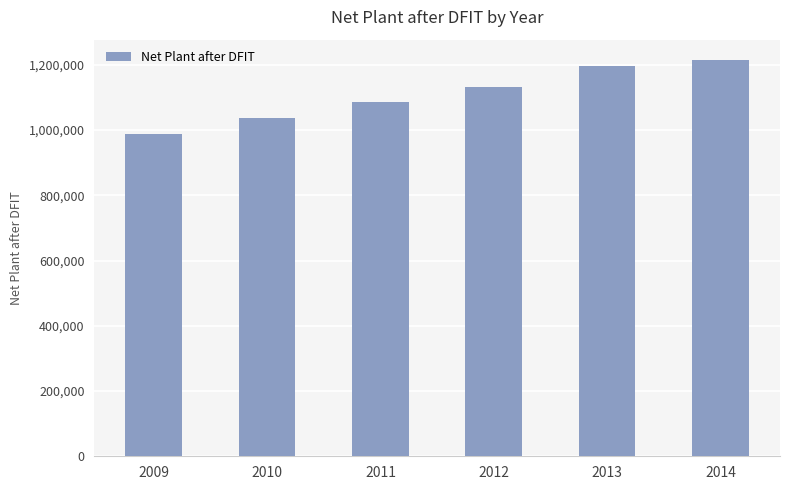

Reading left to right, transcribe all the data shown in this chart.

987243	1036064	1087141	1131570	1195010	1216245